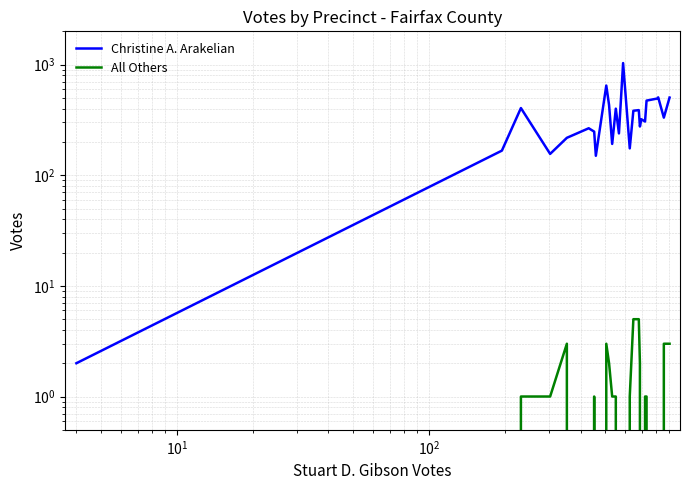

Does the chart display data point markers on the line(s)?

No